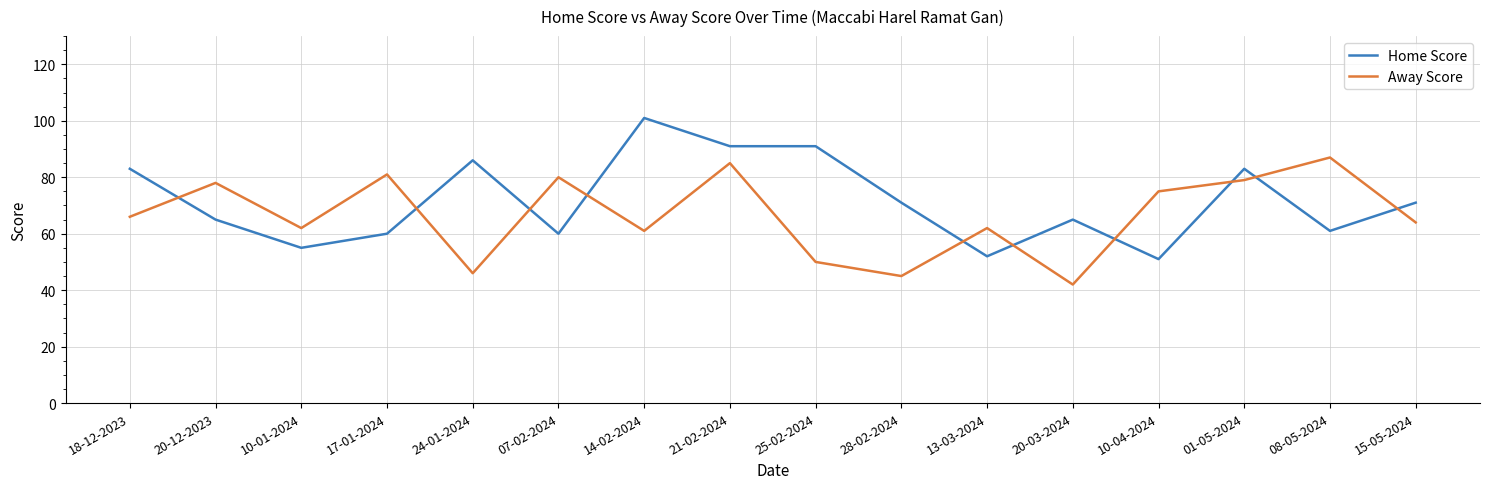

True or false: Home Score and Away Score cross at least once.

True